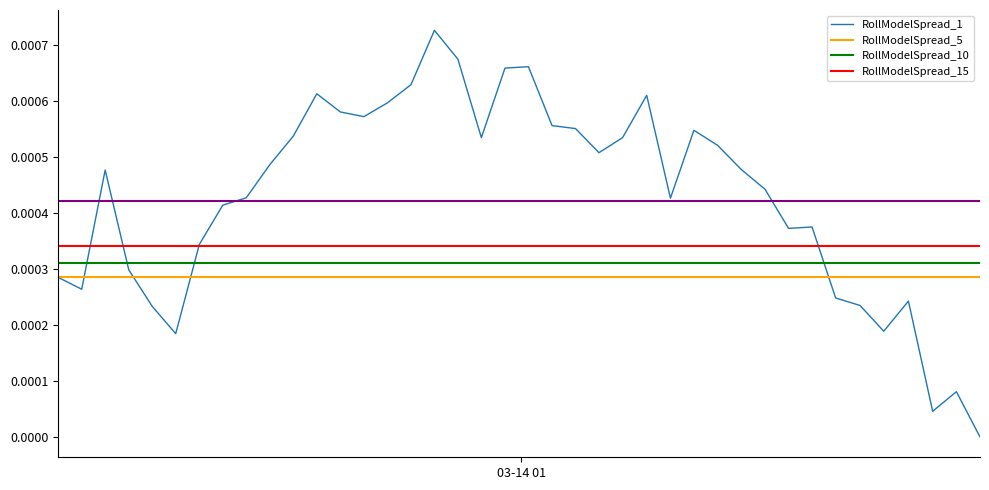

True or false: there are more than 1 points higher than both neighbors.

True